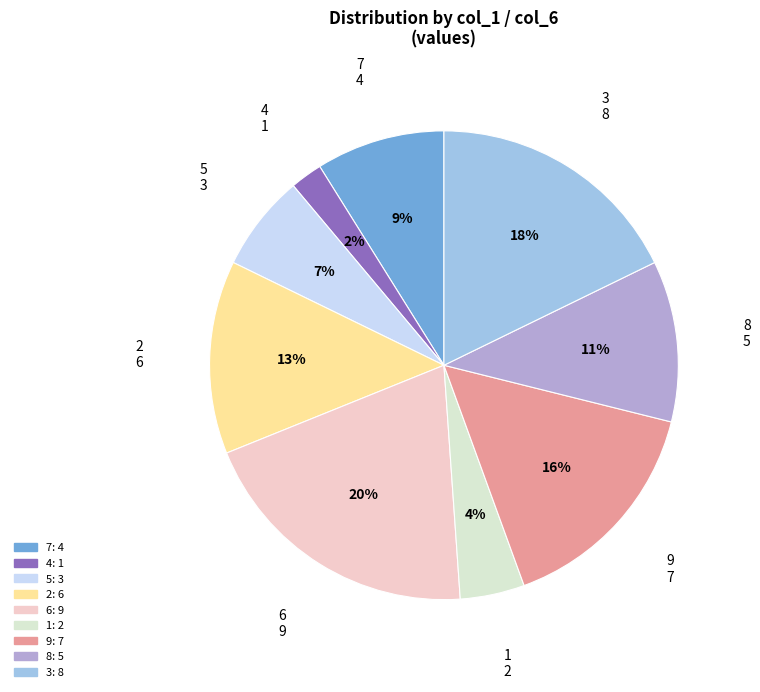

Which has a higher value, 6 or 4?

6